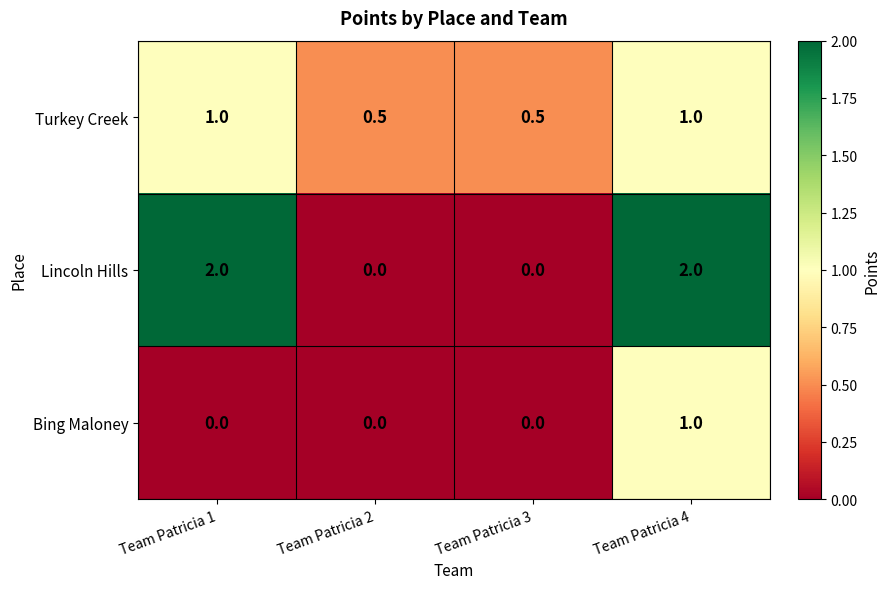

Is it true that Turkey Creek equals 0.5 at Team Patricia 3?

True